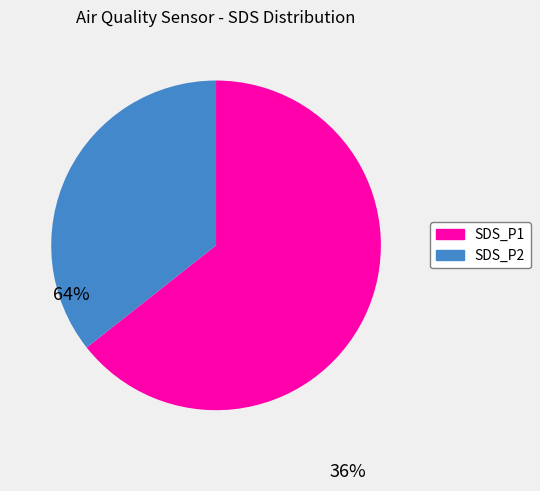

What is the majority slice?

SDS_P1